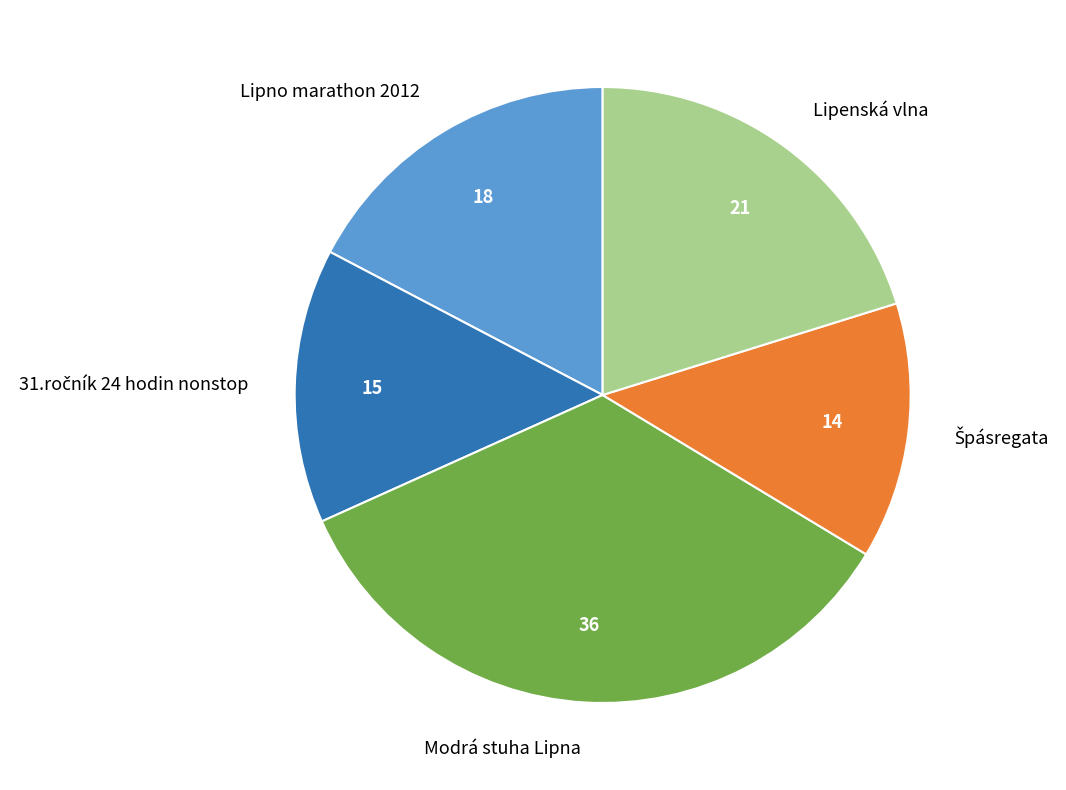

What is the largest slice in the pie chart?

Modrá stuha Lipna